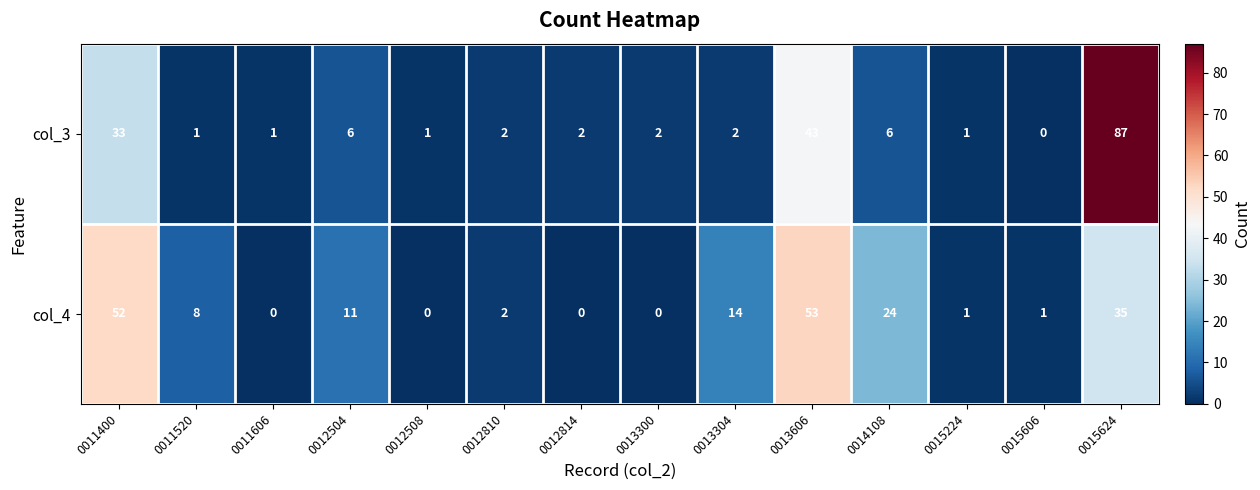

Reading left to right, list all the values displayed in this chart.

col_3: 0011400=33	0011520=1	0011606=1	0012504=6	0012508=1	0012810=2	0012814=2	0013300=2	0013304=2	0013606=43	0014108=6	0015224=1	0015606=0	0015624=87
col_4: 0011400=52	0011520=8	0011606=0	0012504=11	0012508=0	0012810=2	0012814=0	0013300=0	0013304=14	0013606=53	0014108=24	0015224=1	0015606=1	0015624=35